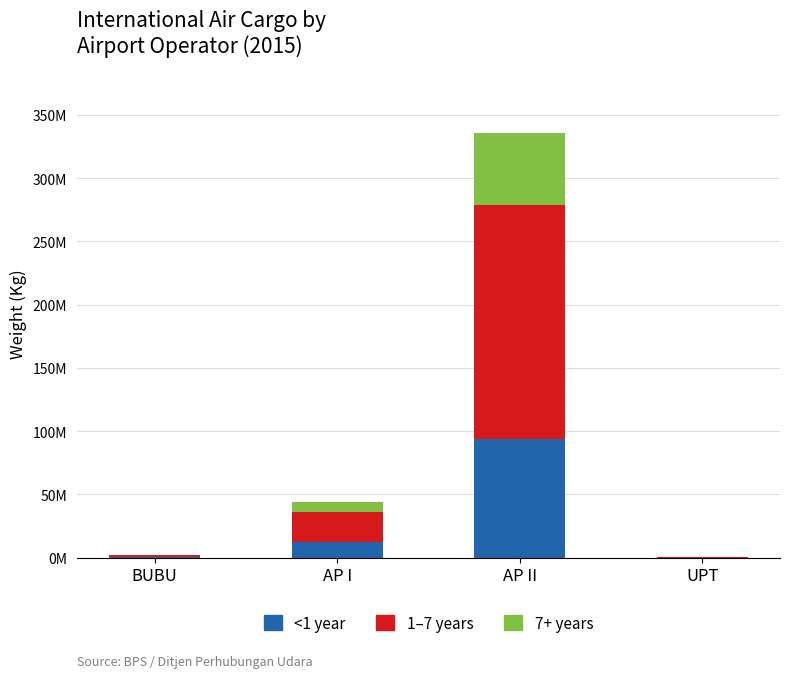

What are all the series names shown in the legend?

<1 year, 1–7 years, 7+ years